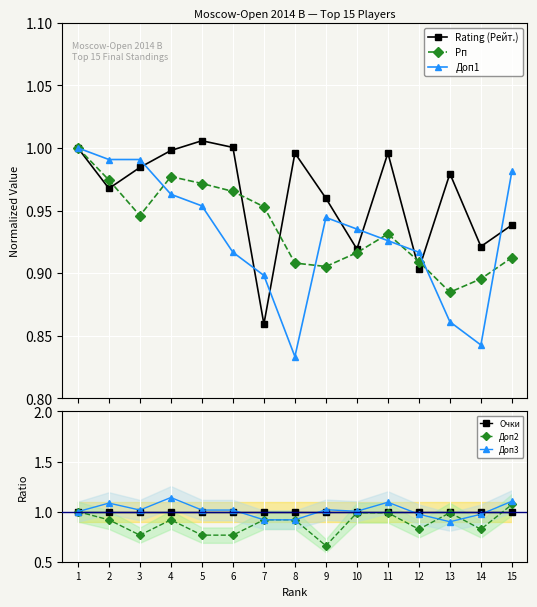

True or false: Rating (Рейт.) has a value of 0.5 at 8.

False